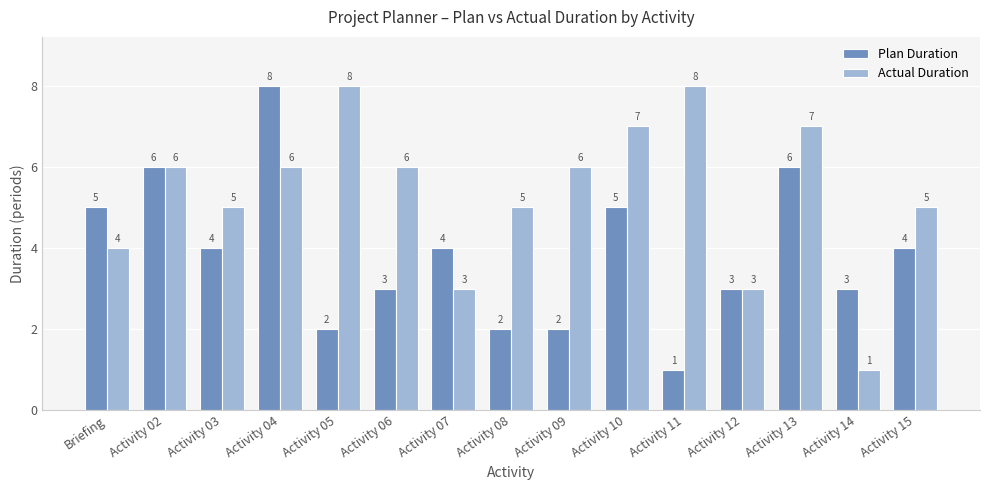

Count the Actual Duration values in the range 4 to 7.

10